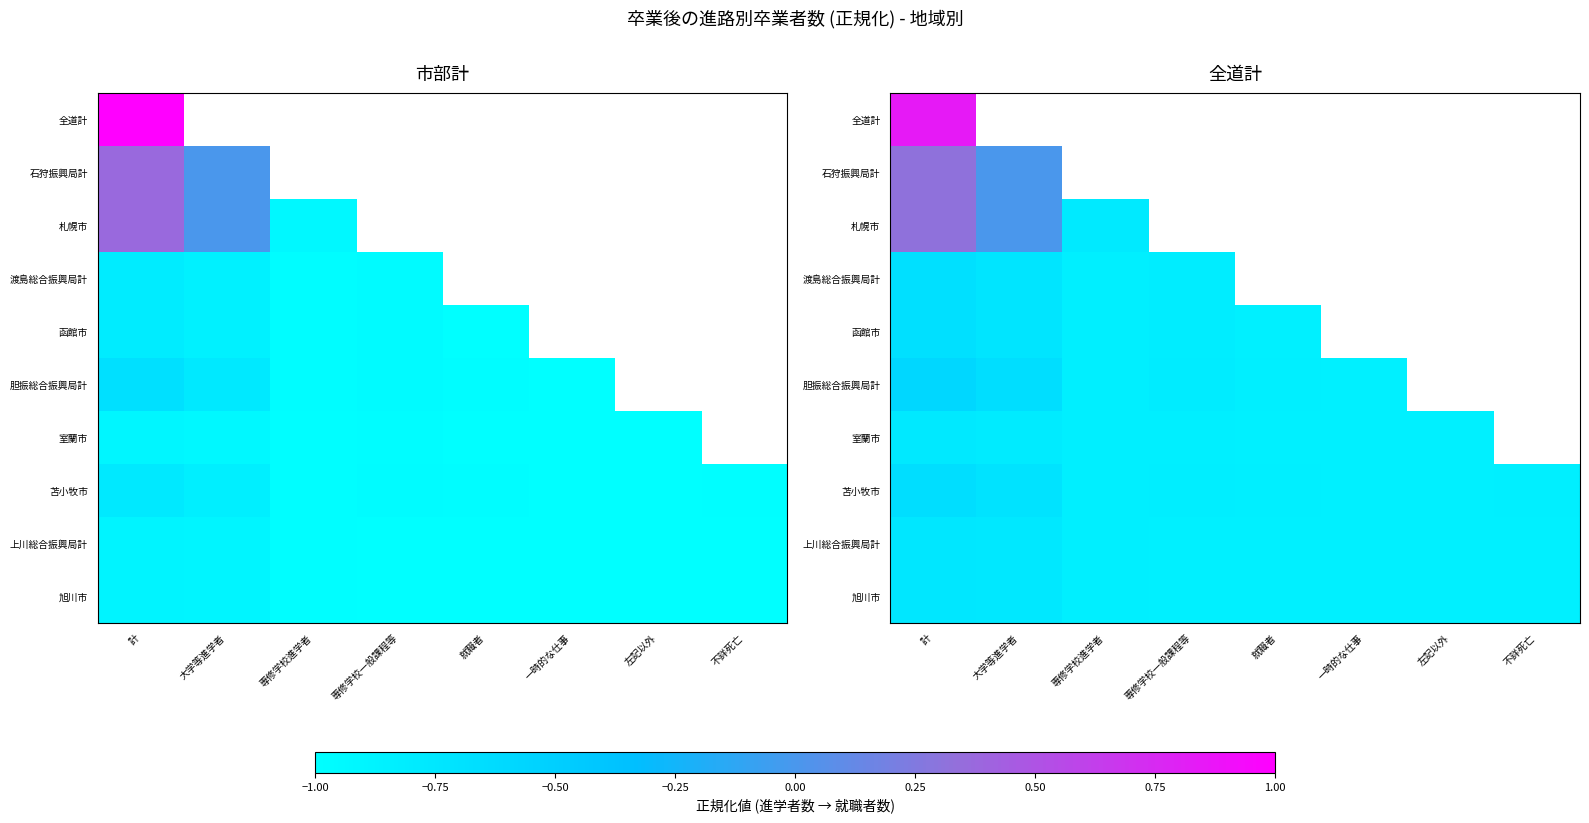

Rank the series by their maximum value, from highest to lowest.

全道計, 石狩振興局計, 札幌市, 胆振総合振興局計, 苫小牧市, 渡島総合振興局計, 函館市, 上川総合振興局計, 旭川市, 室蘭市